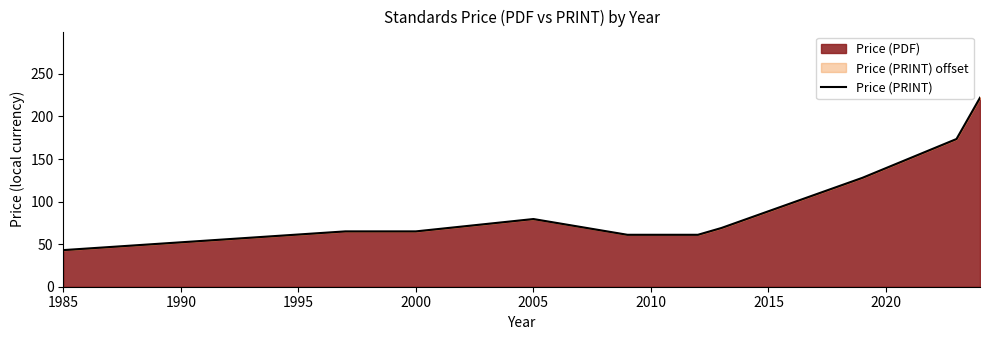

What is the difference between the maximum and minimum values?

179.0